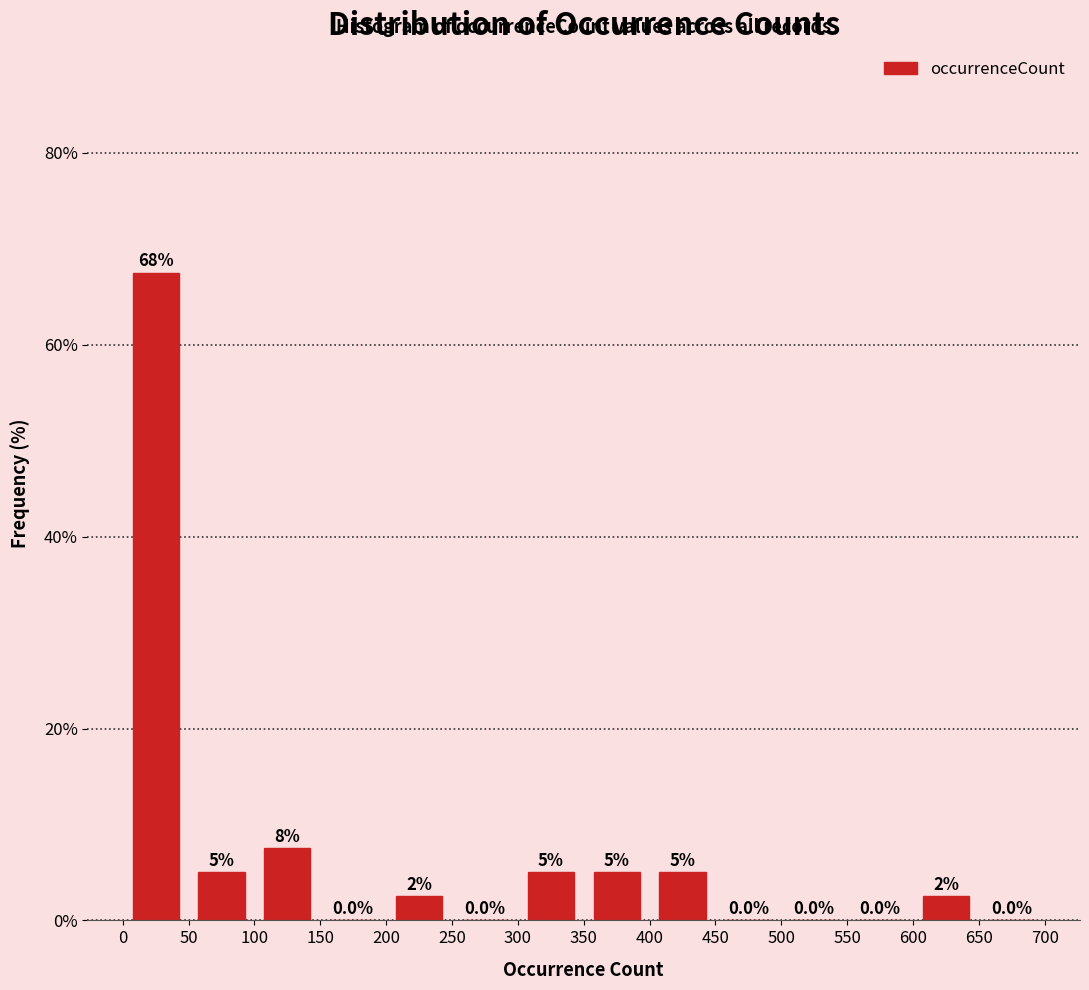

Over which range of the x-axis is the bar tallest?

0 to 50